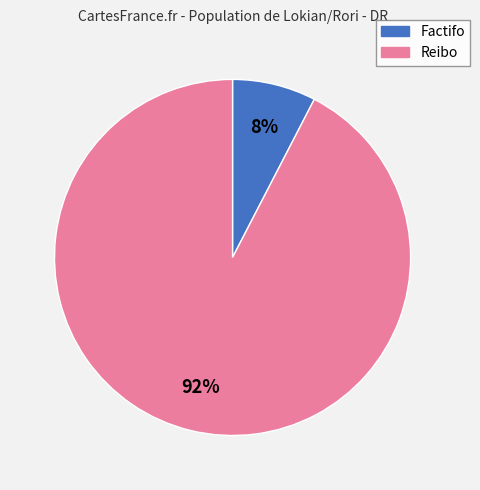

What is the smallest slice in the pie chart?

Factifo